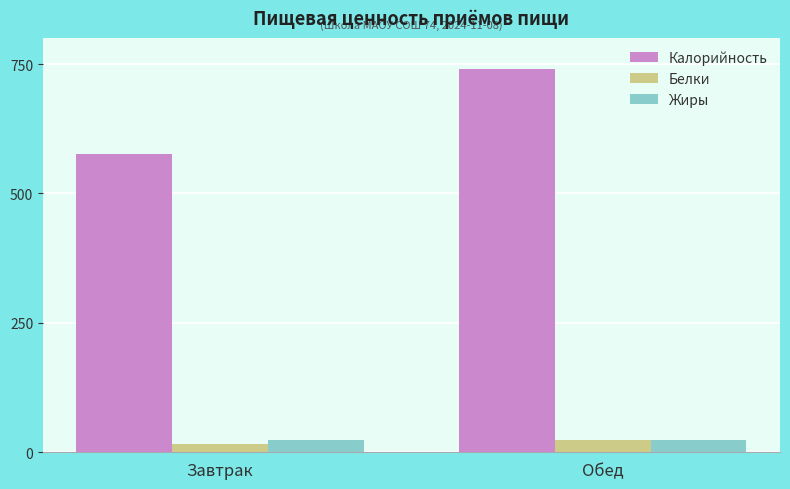

The value of Белки at Обед is 24.0. True or false?

True